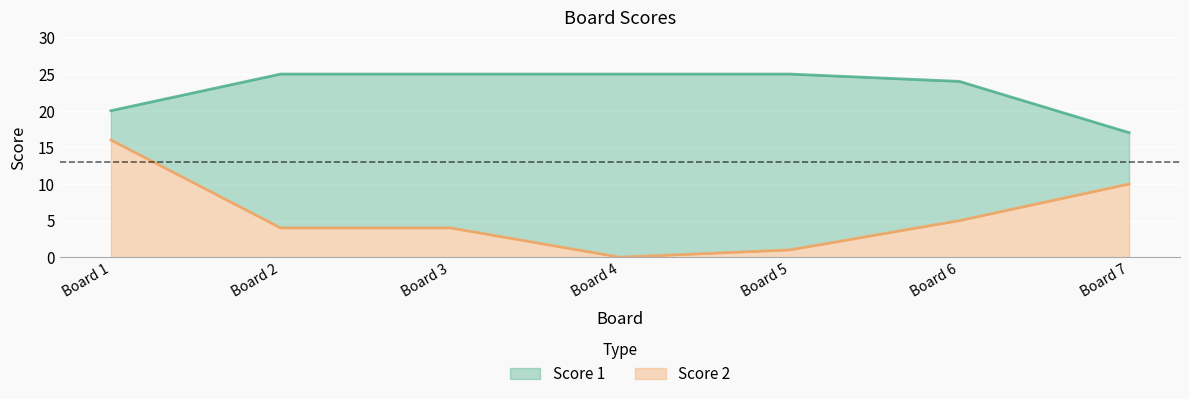

What is the sum of all Score 1 values?

161